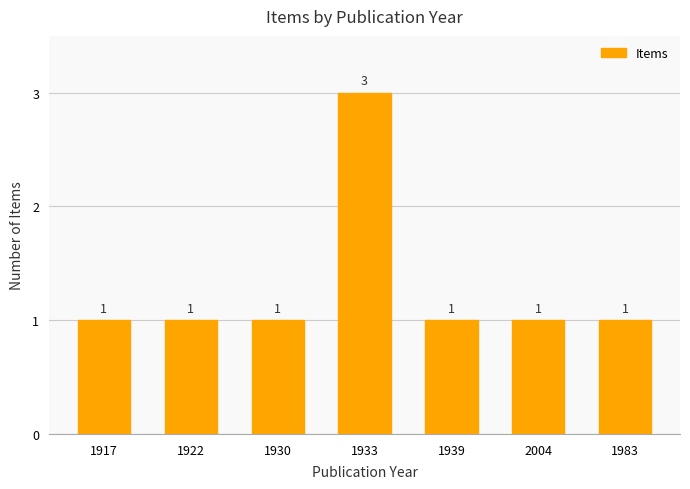

Which label corresponds to the largest value in the chart?

1933